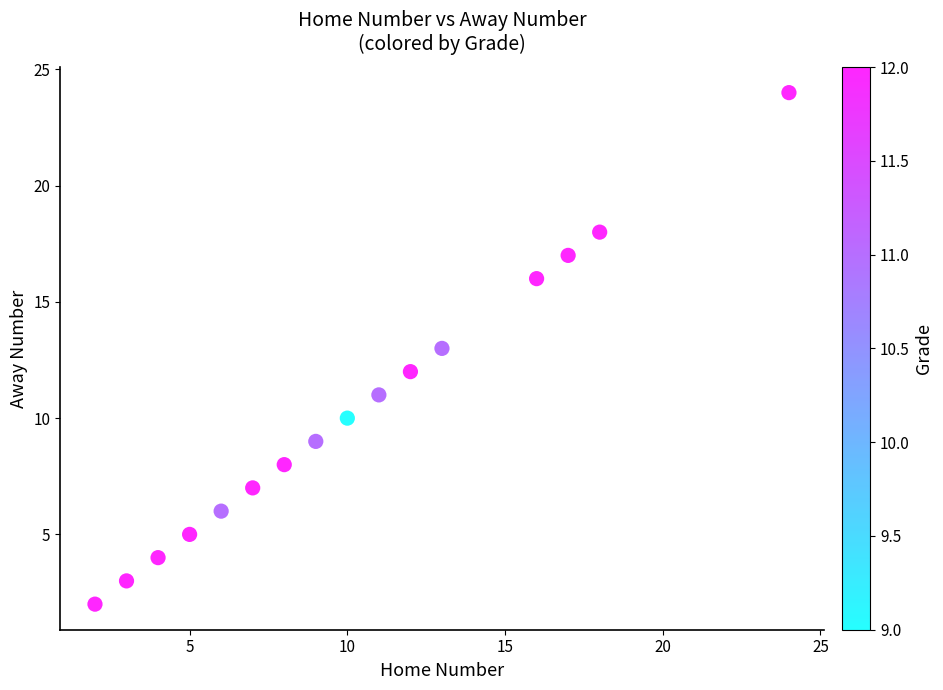

What is the range of X values (max minus min)?

22